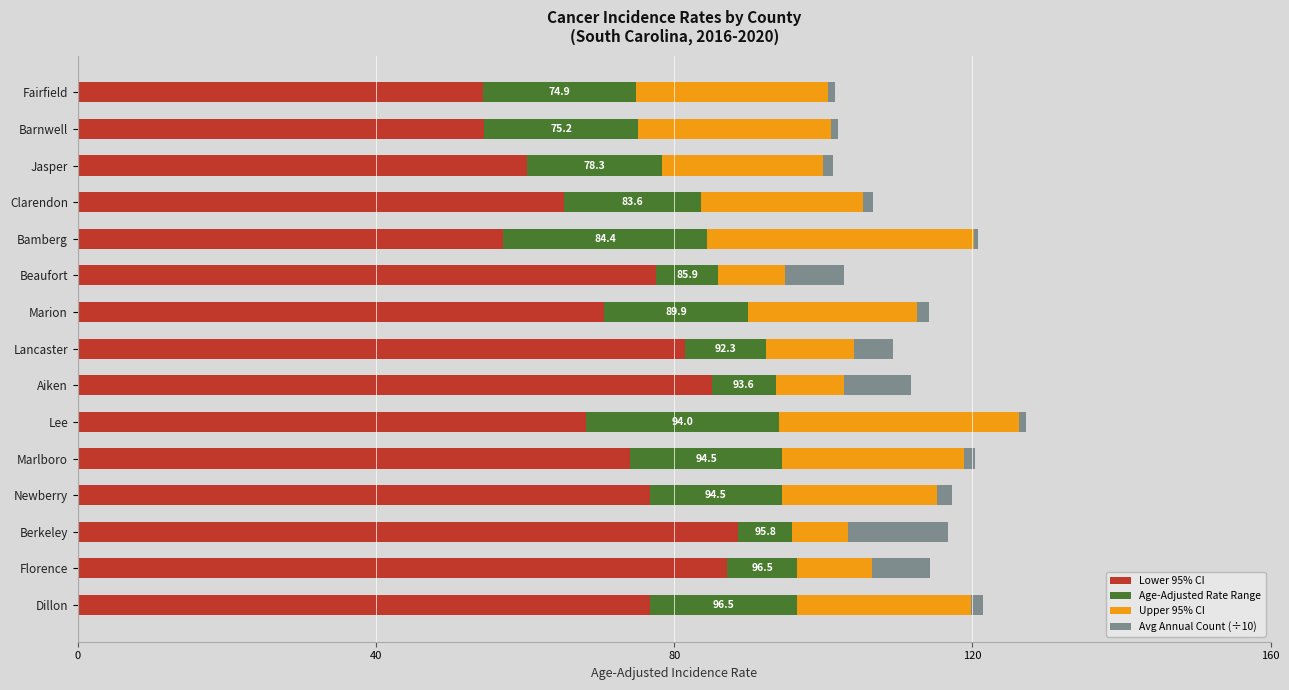

The value of Lower 95% CI at Lee is 68.2. True or false?

True